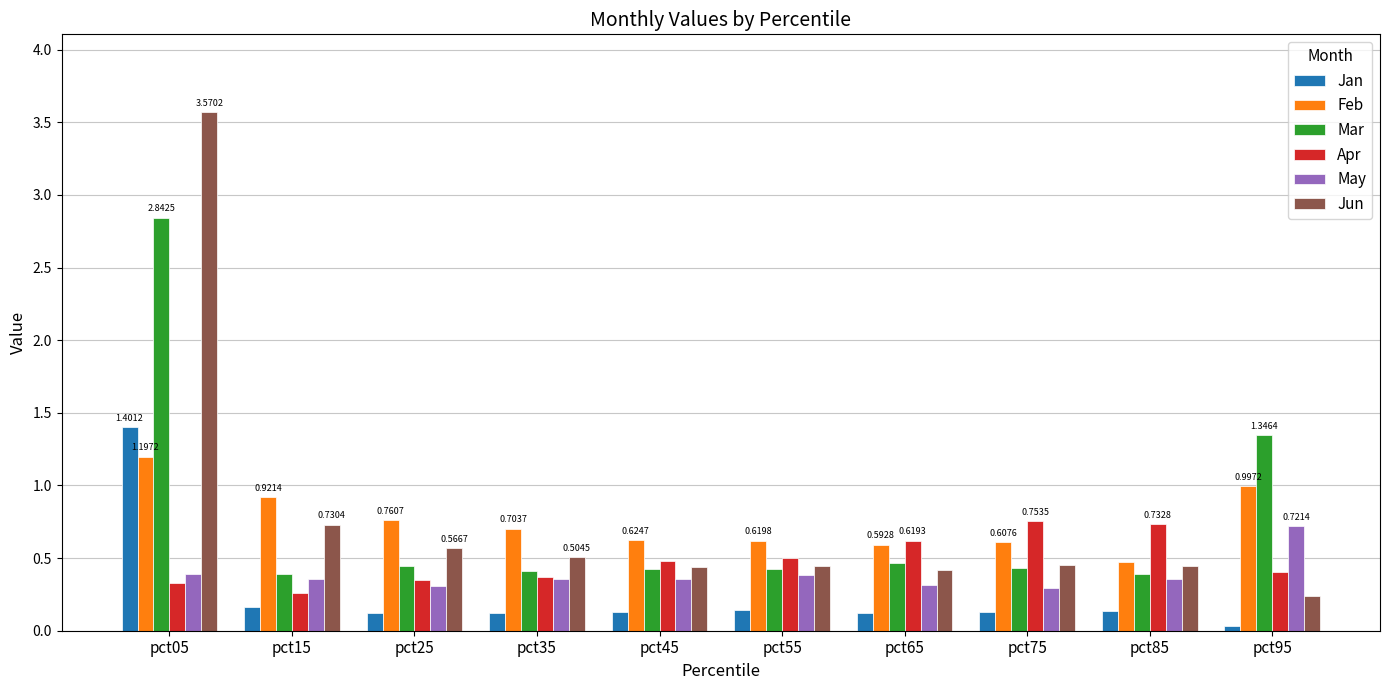

What is the total value across all series at pct45?

2.5